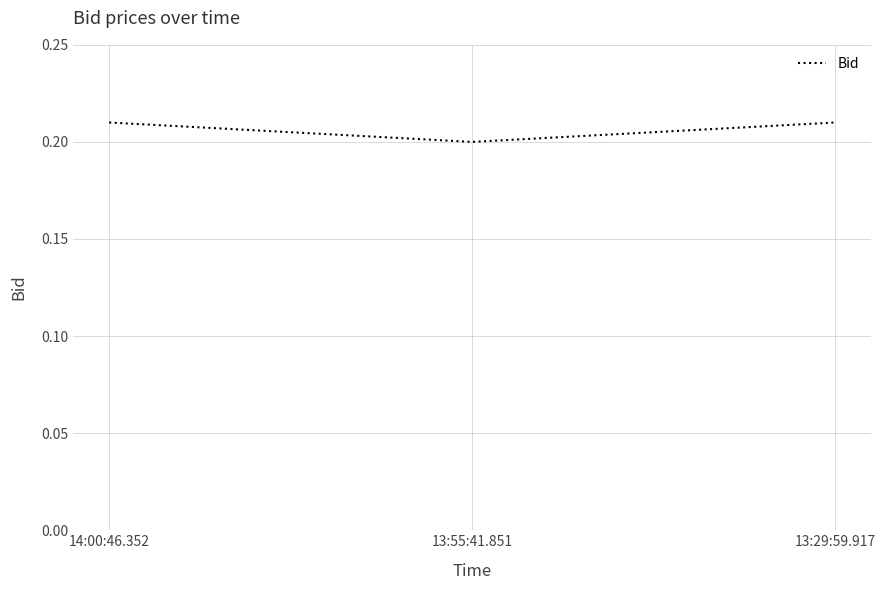

What position from the left is 13:55:41.851?

2